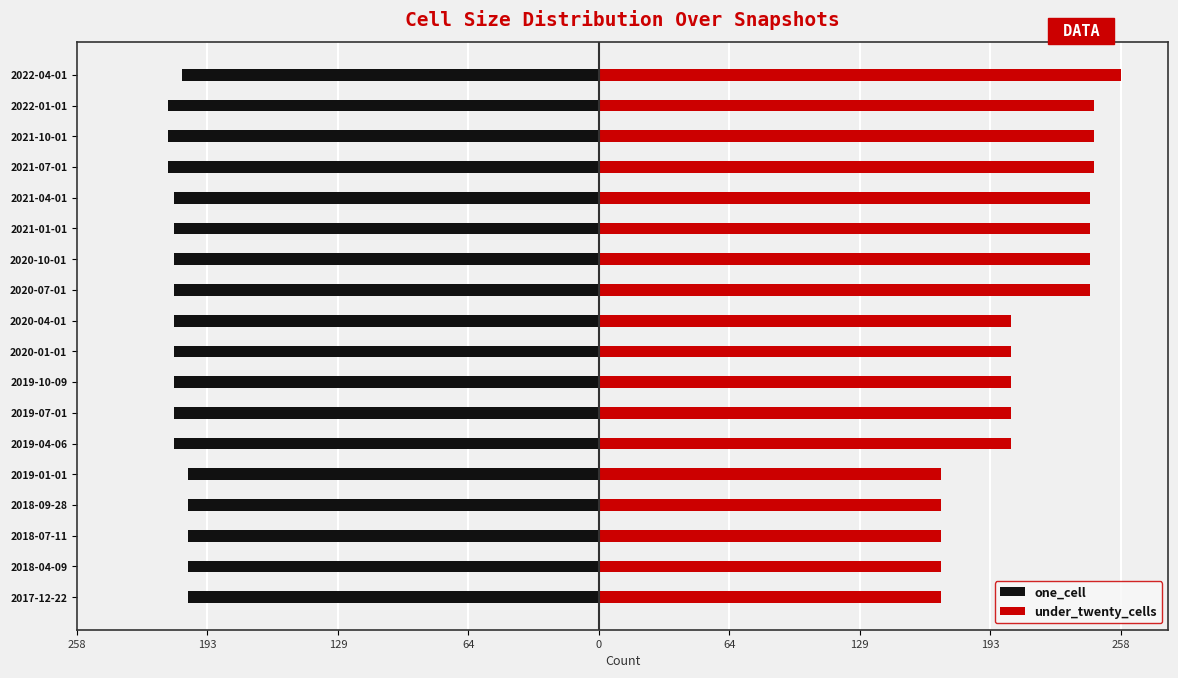

What is the difference between the highest and lowest values at 2022-04-01?

464